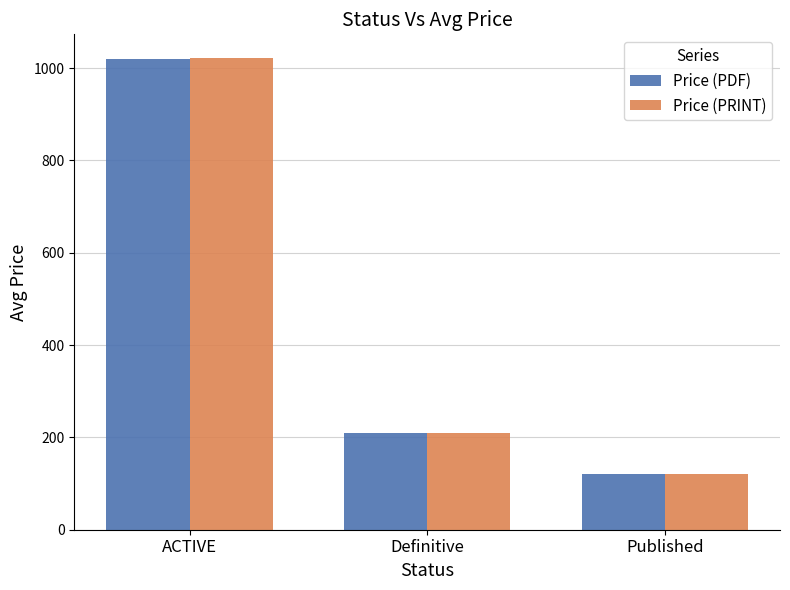

What is the value of the Price (PDF) bar at the 1st from the left?

1020.5